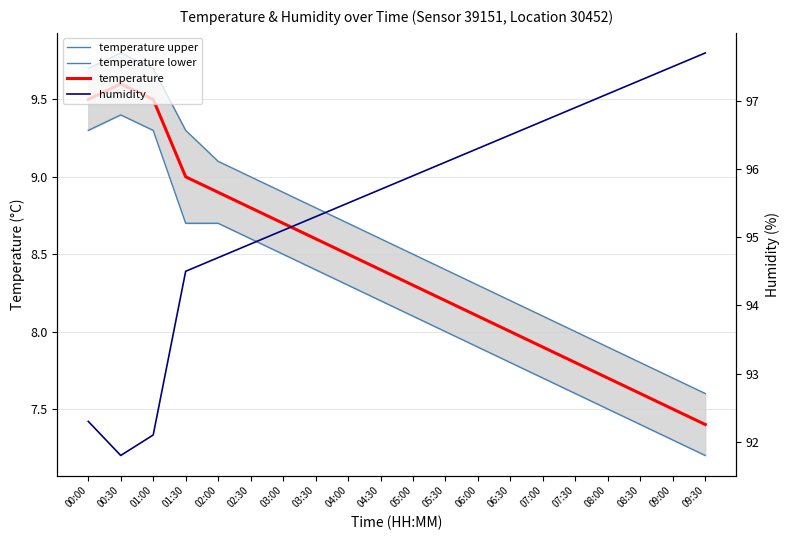

How many values in the temperature upper series exceed 8?

15